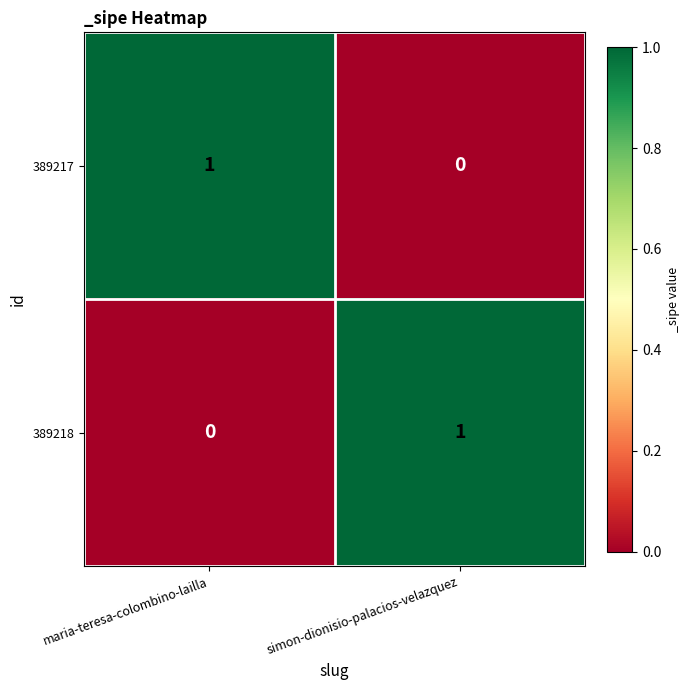

Rank the categories by 389217 value from highest to lowest.

maria-teresa-colombino-lailla, simon-dionisio-palacios-velazquez